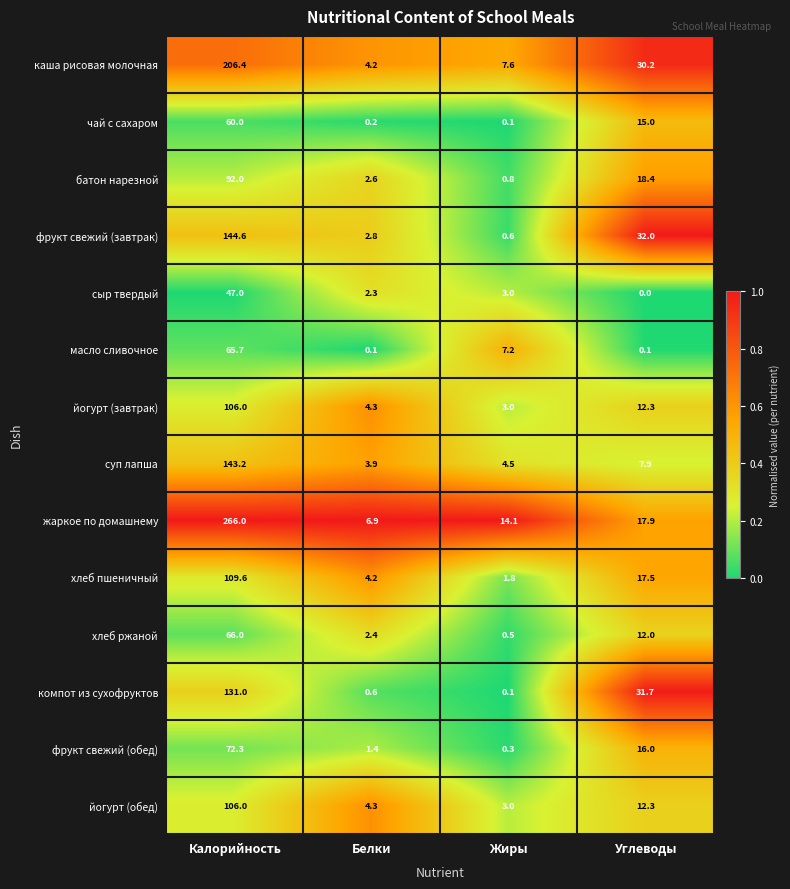

The компот из сухофруктов series shows 0.1 at Жиры. True or false?

True